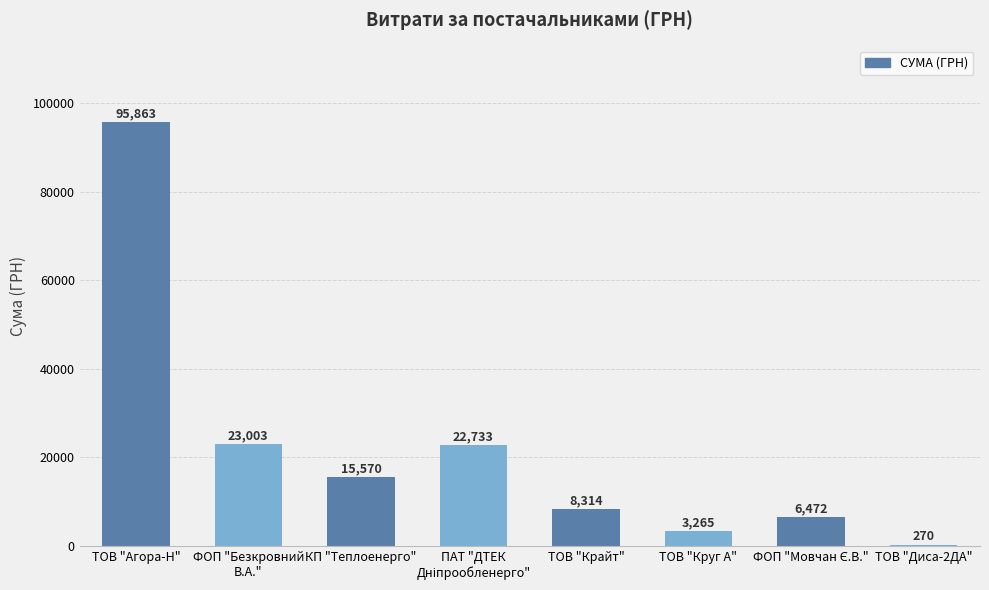

Count the number of data series in this chart.

1